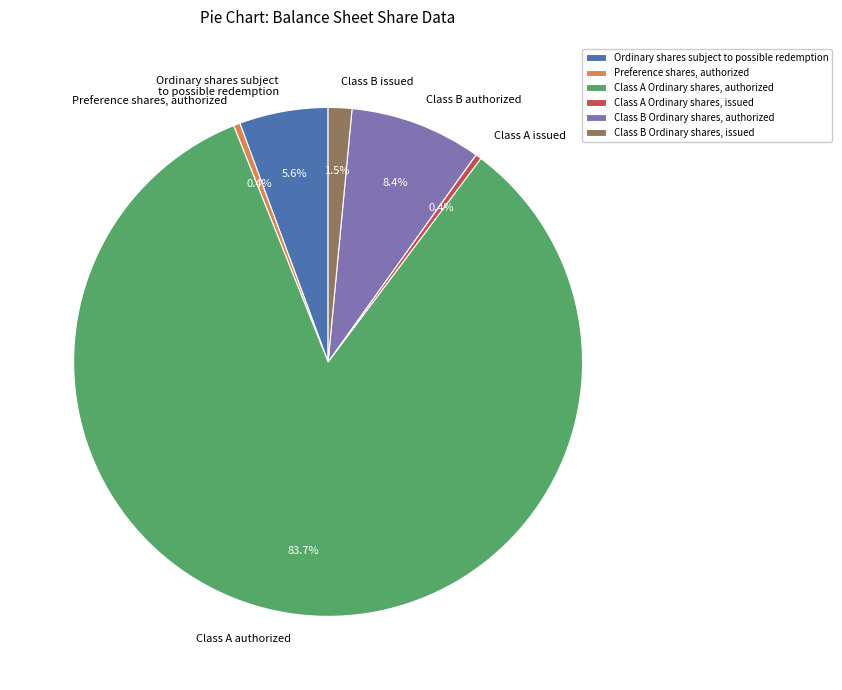

Is there a majority slice in this chart?

Yes